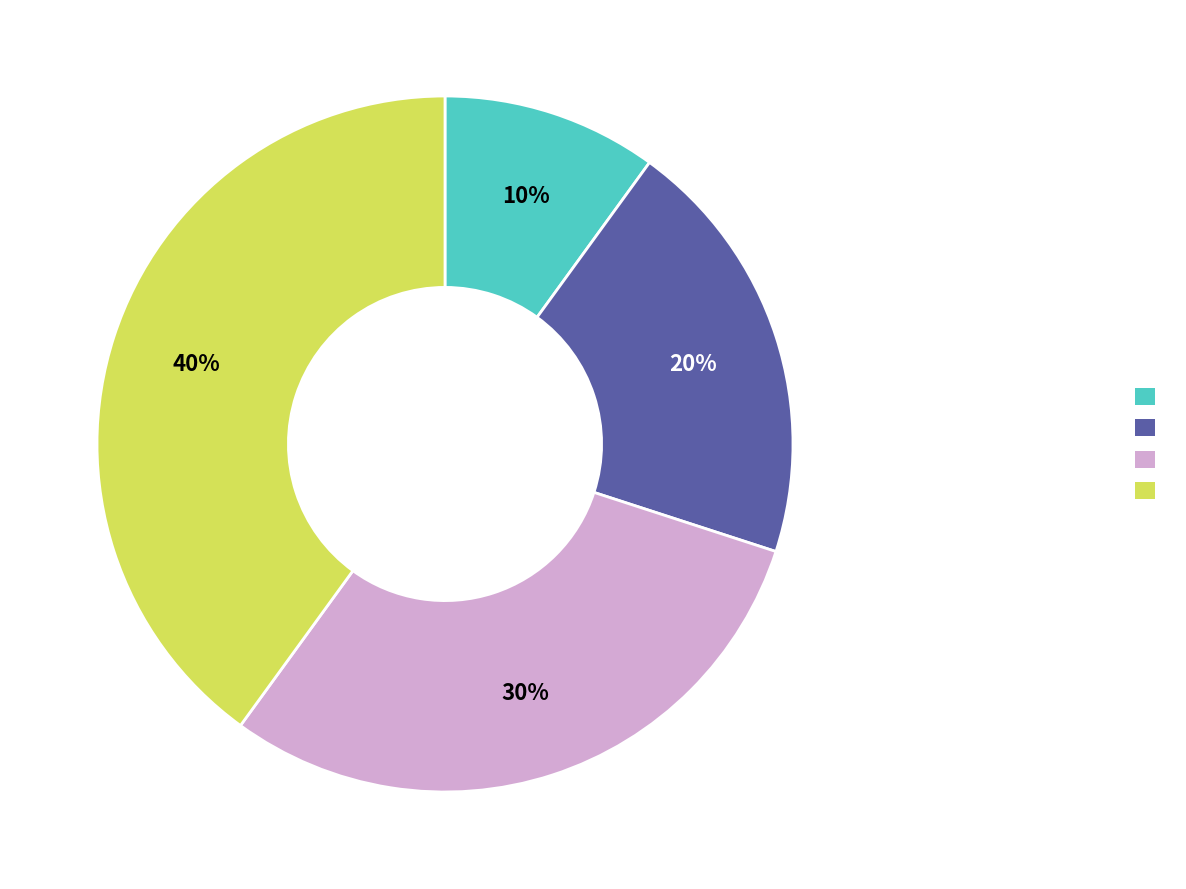

Is there any slice that represents more than half of the pie?

No